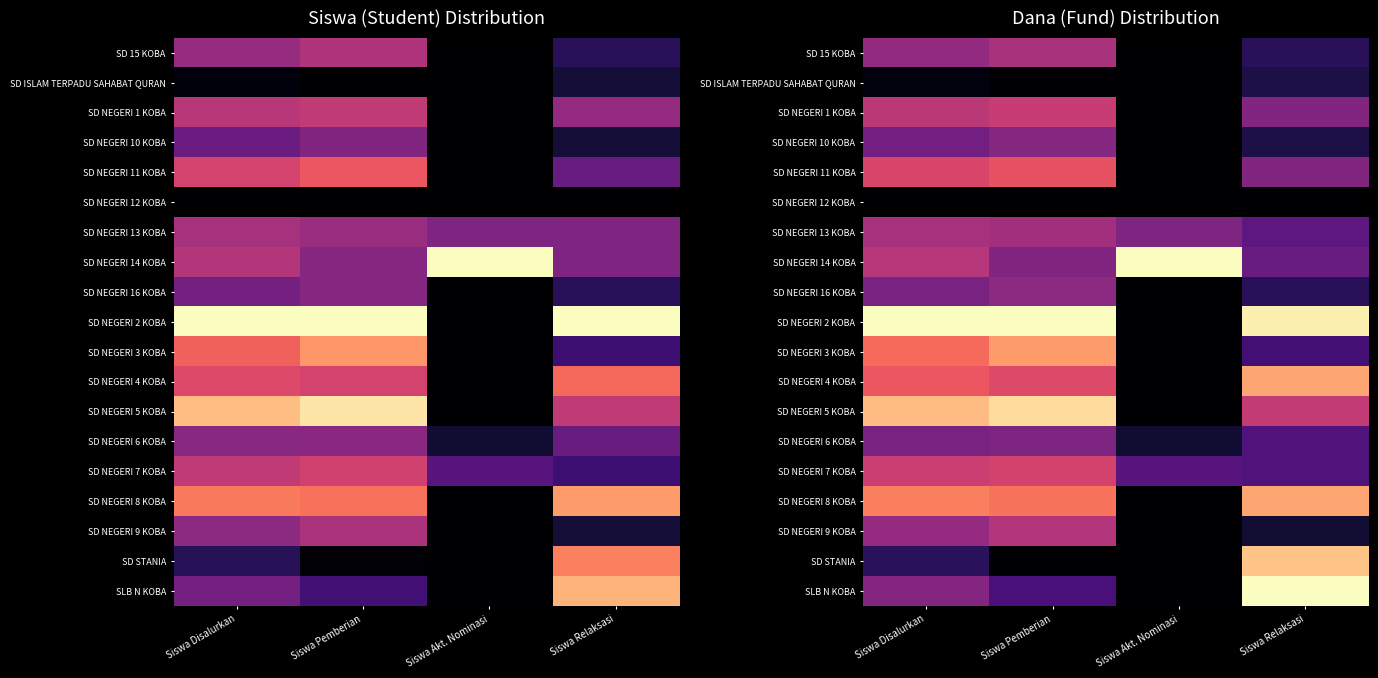

What is the maximum value for SD NEGERI 7 KOBA?

0.6